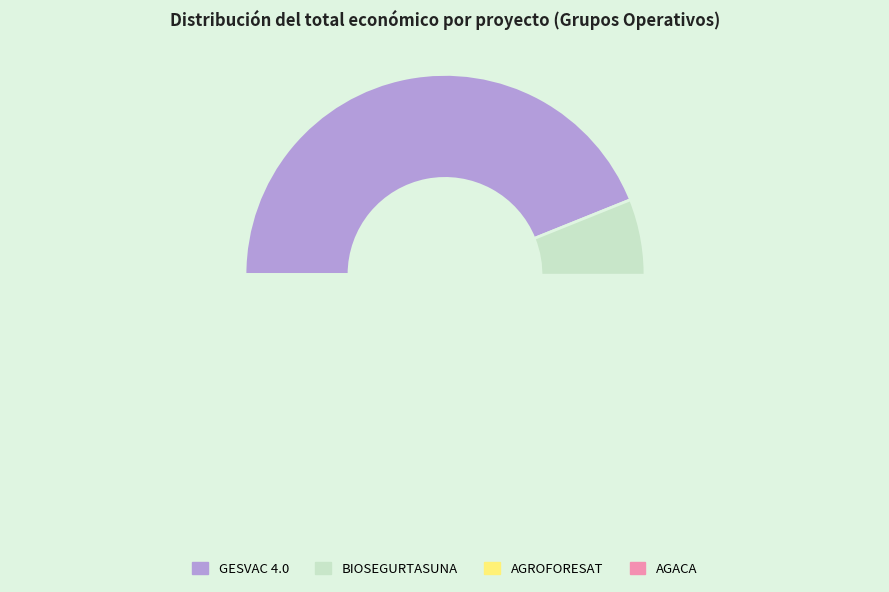

To the nearest percent, what is the combined percentage of GESVAC 4.0 and AGACA?

48%